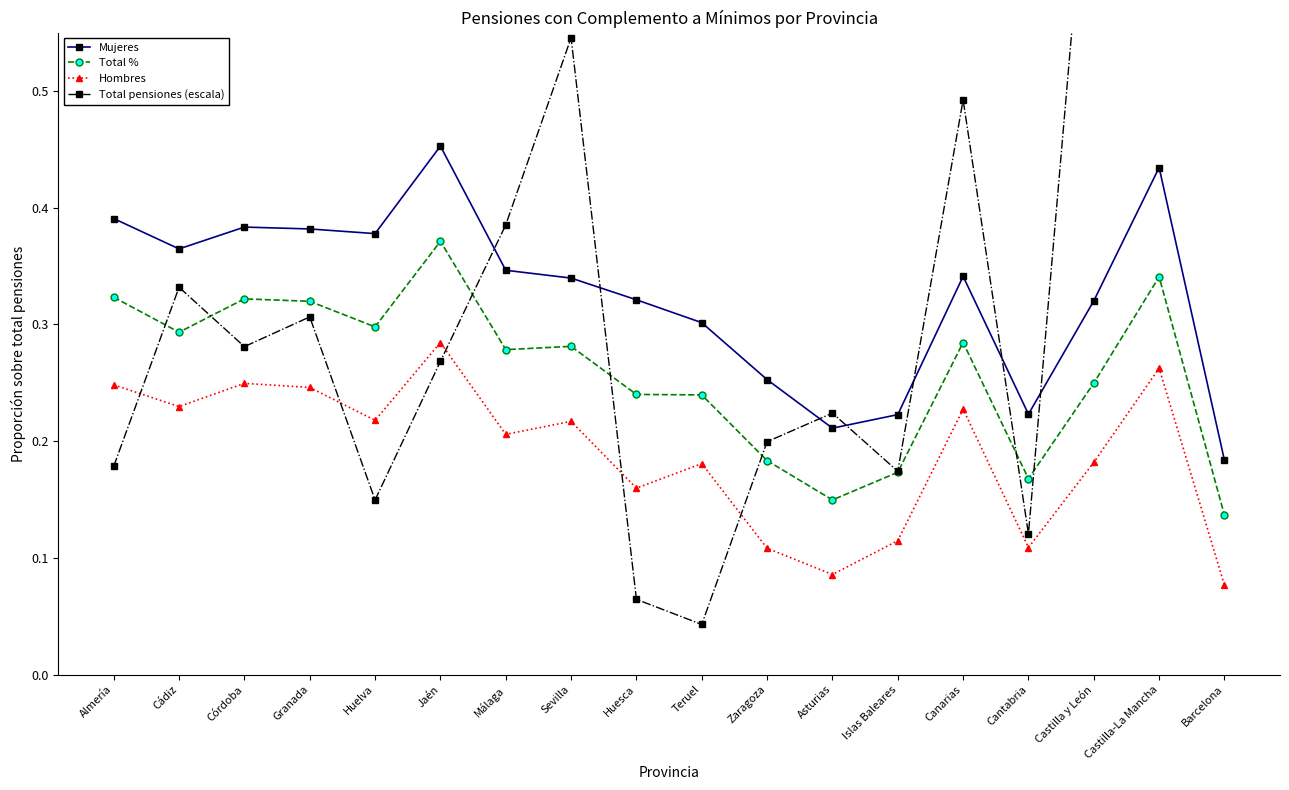

True or false: Total pensiones (escala) and Hombres cross at least once.

True